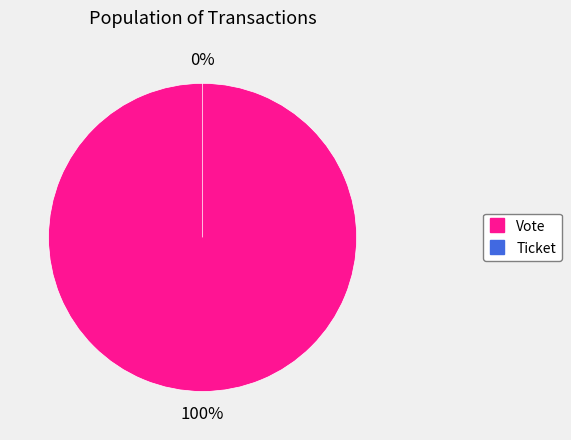

Which slice represents more than half of the pie?

Vote (io_index=1)